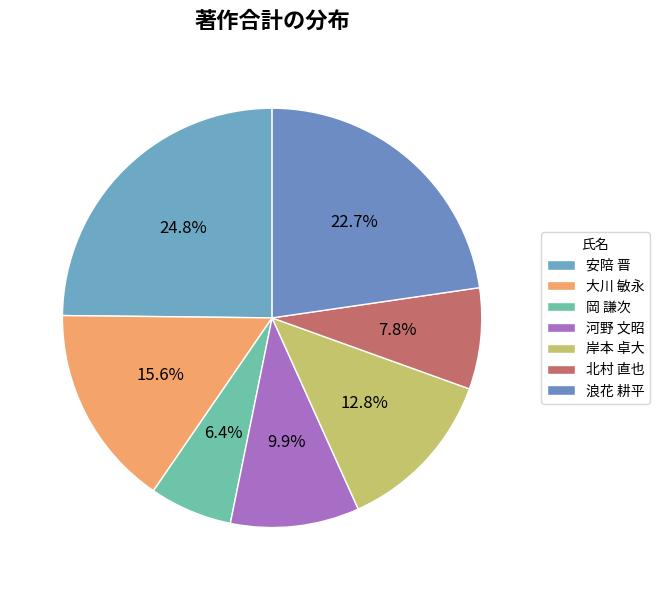

Count the number of slices in the pie.

7